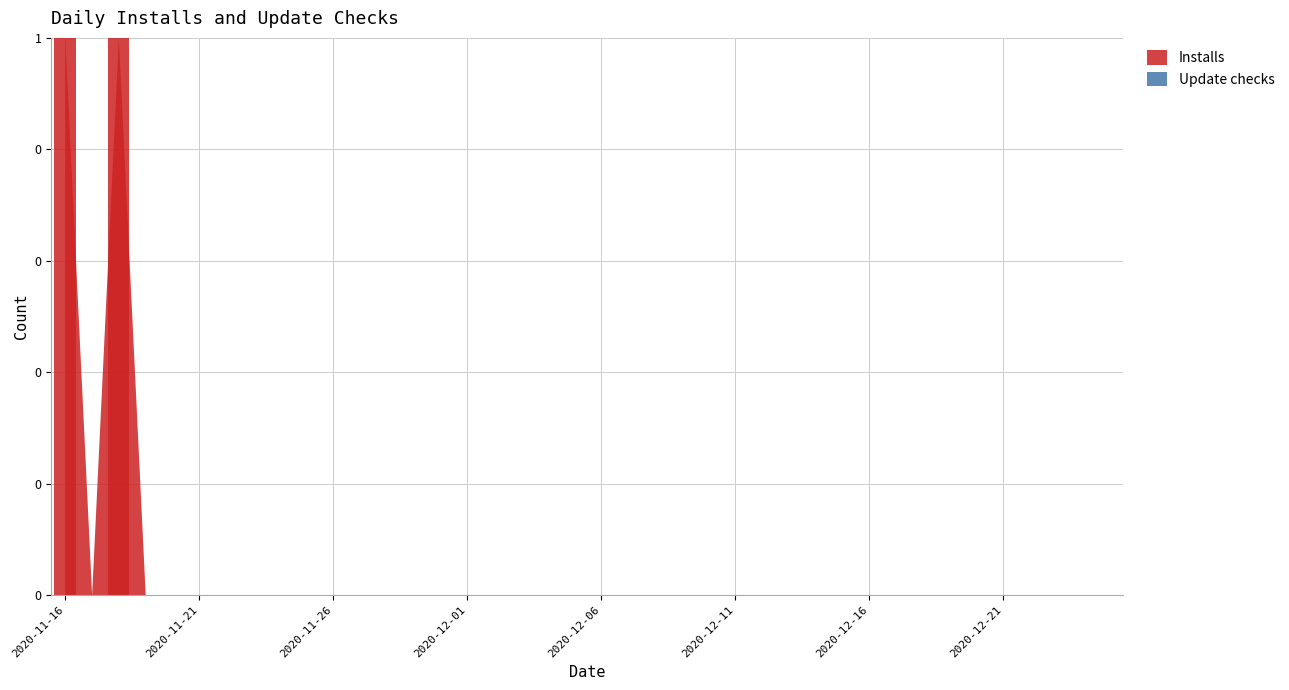

What is the difference between the maximum and minimum values?

1